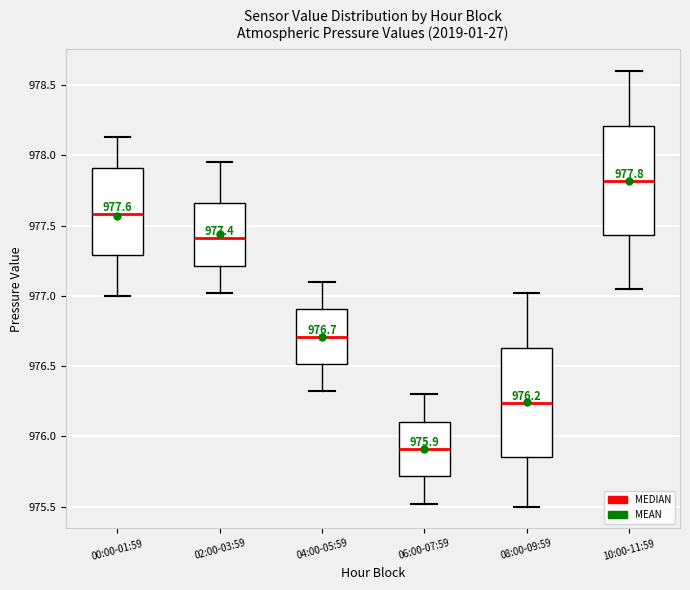

Which box's median line is the lowest?

06:00-07:59